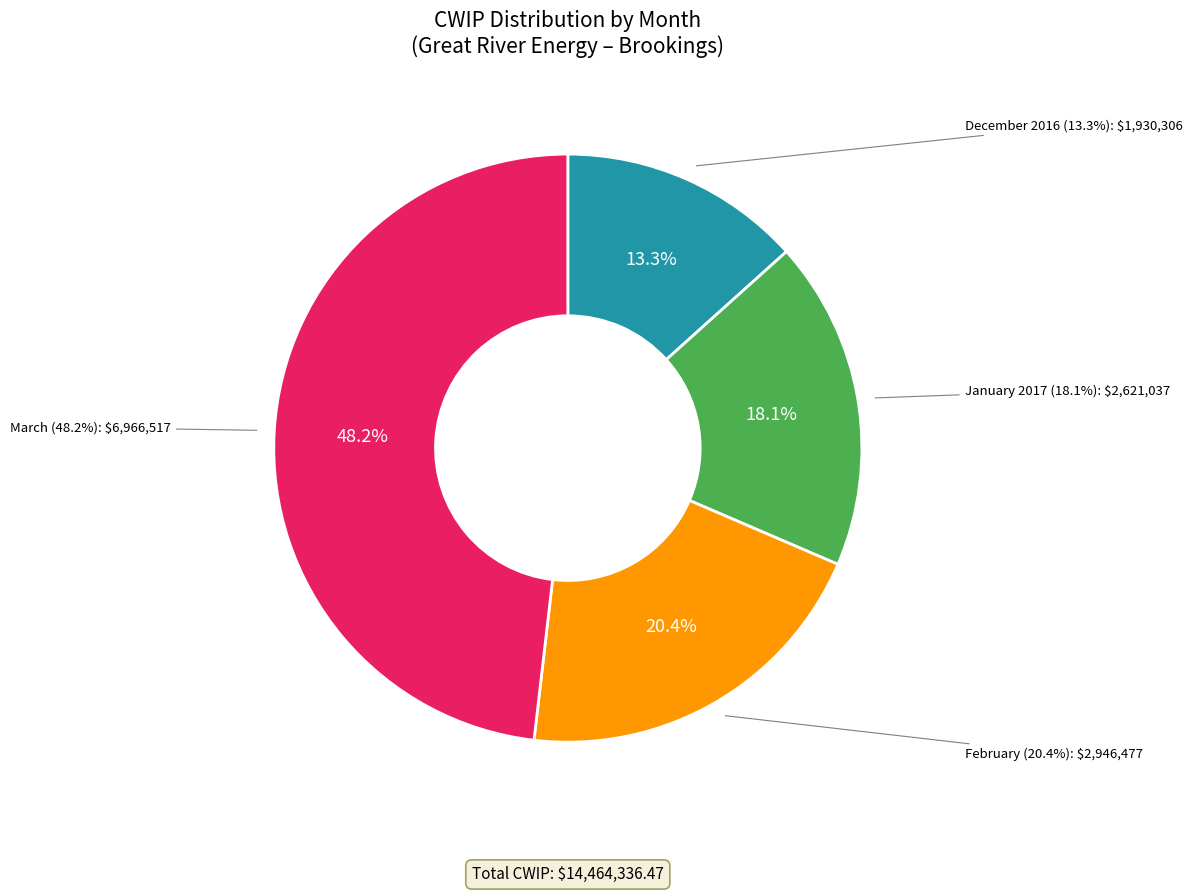

What percentage do February and December 2016 together represent?

33.7%